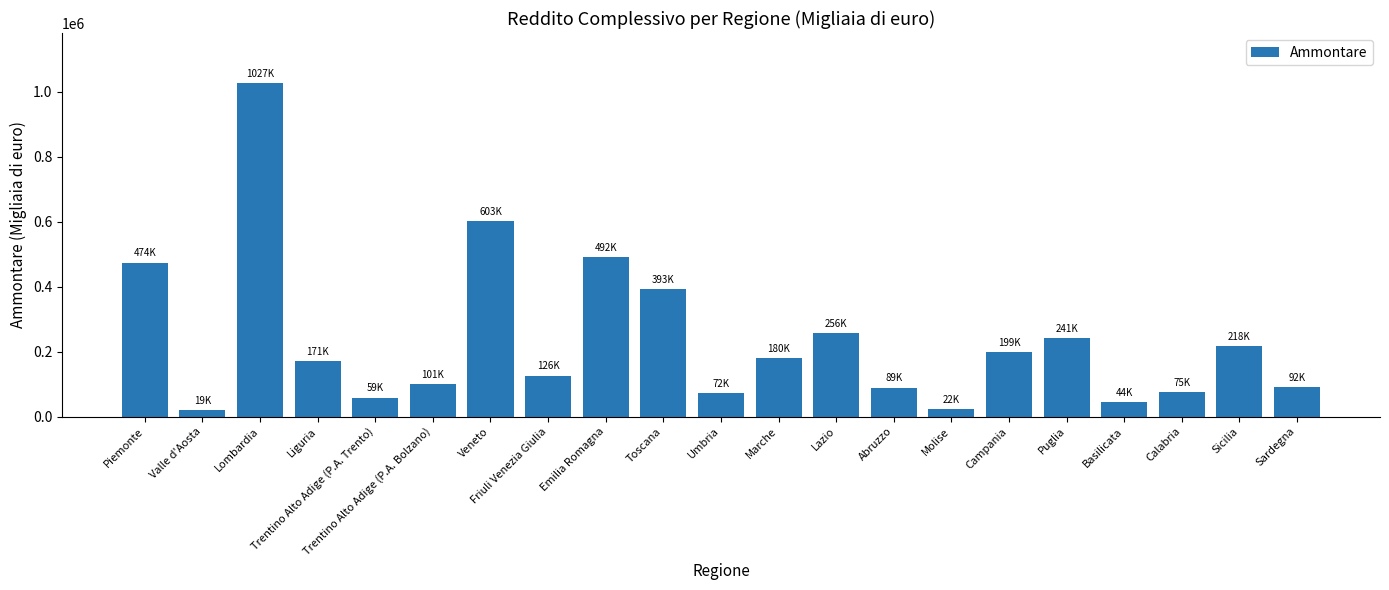

What is the label of the 13th bar from the right?

Emilia Romagna